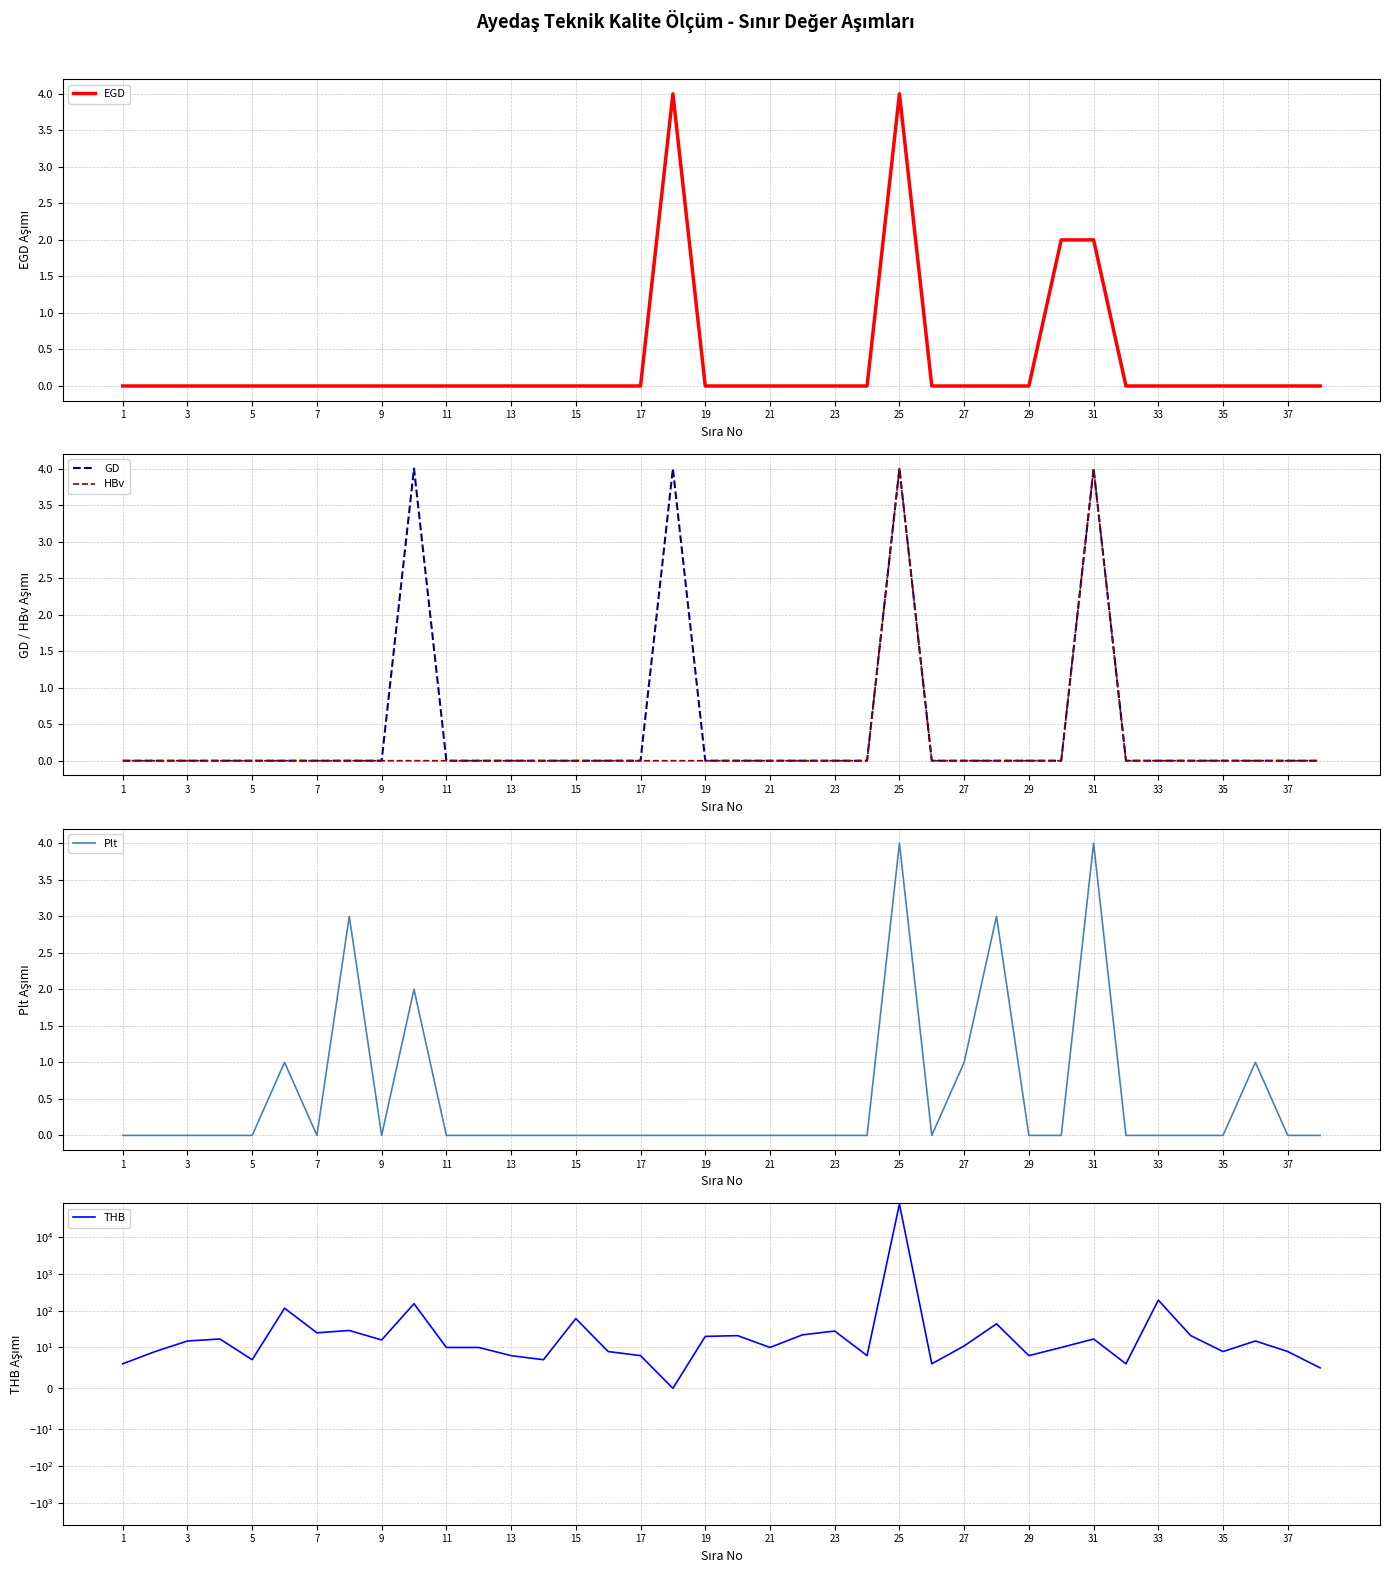

What is the maximum value for GD?

4